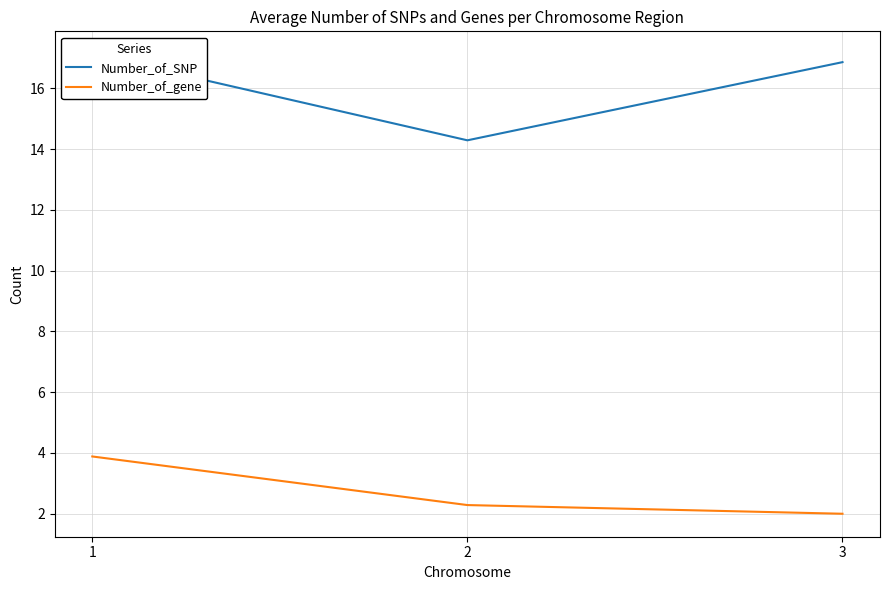

Is the value of Number_of_SNP at 3 greater than the value of Number_of_gene at 2?

Yes